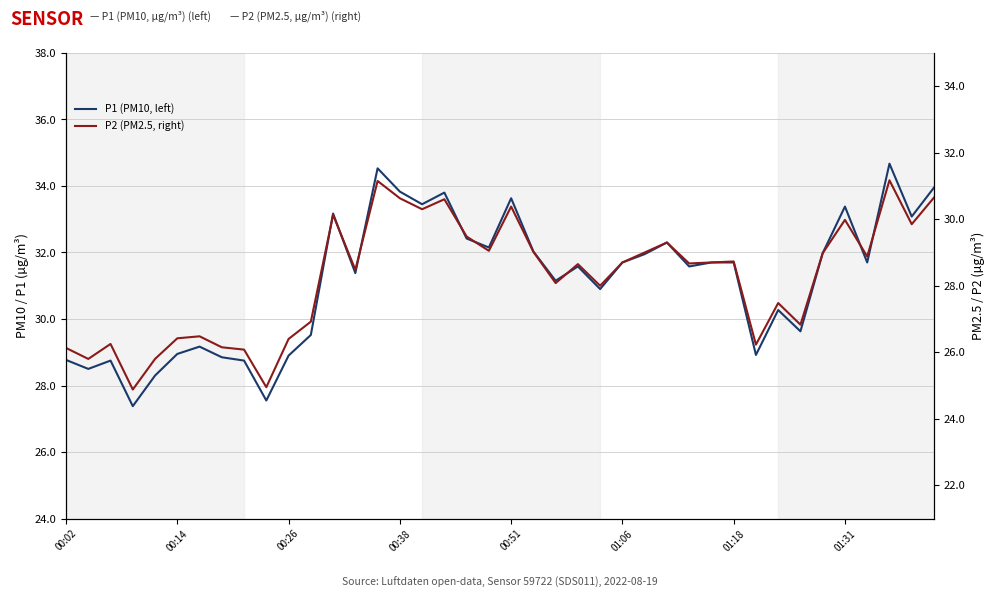

Where does the P2 (PM2.5, right) series first go above 28?

12